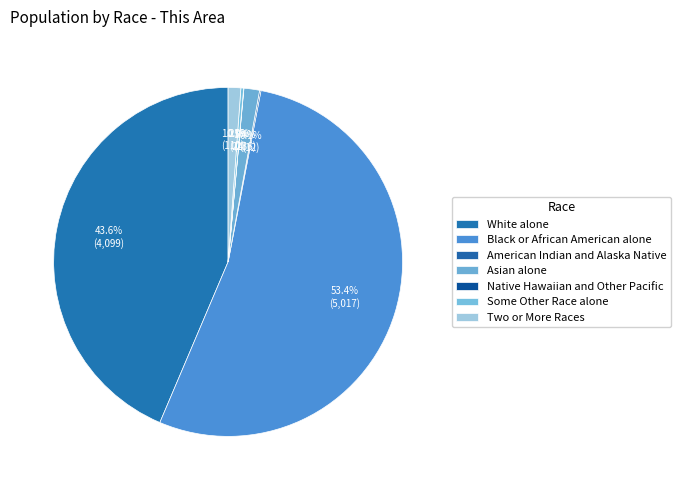

What is the ratio of the value at American Indian and Alaska Native to the value at Native Hawaiian and Other Pacific?

6.0